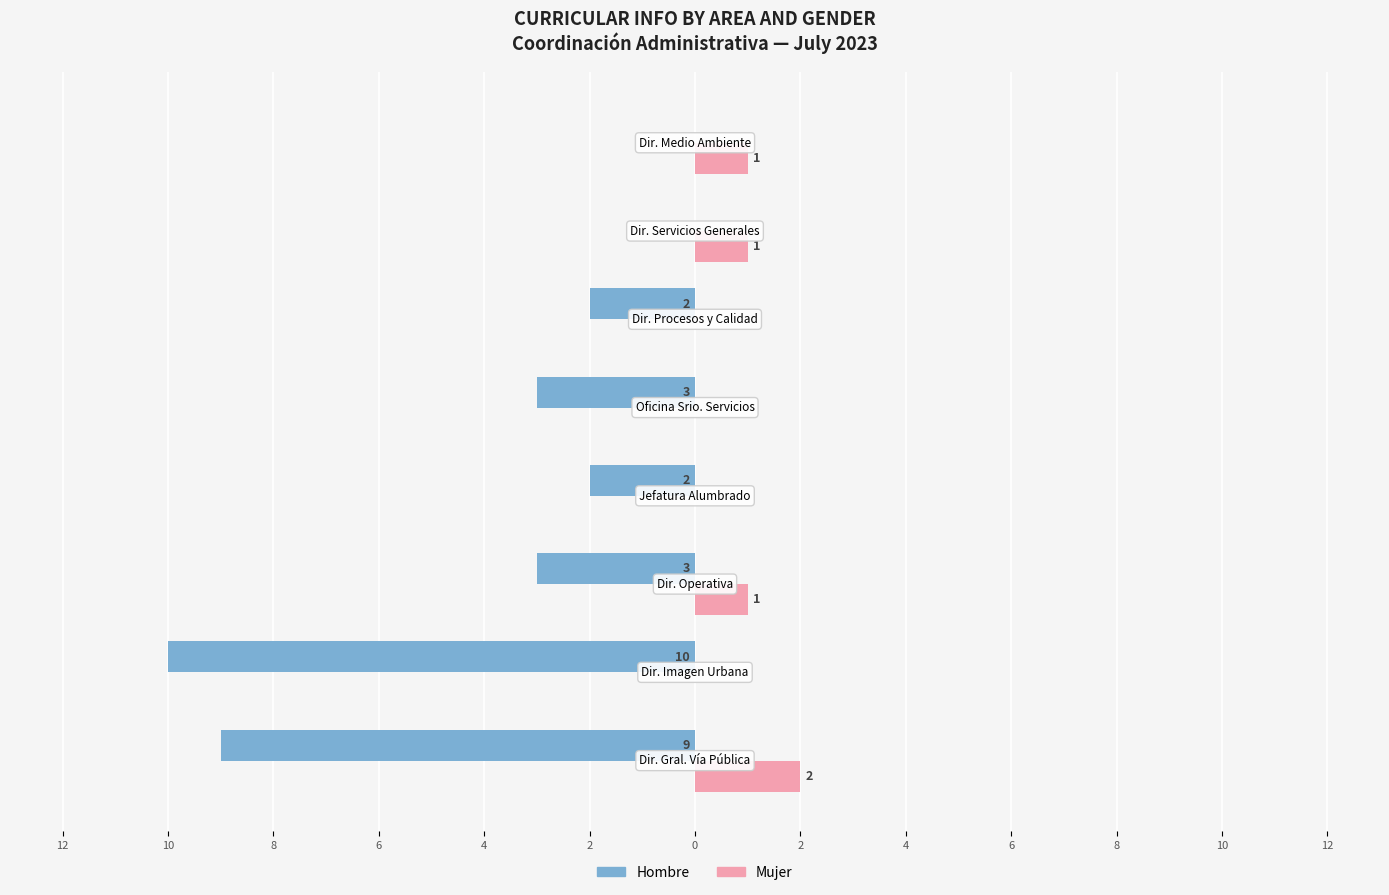

Which series has the largest range (max minus min)?

Hombre